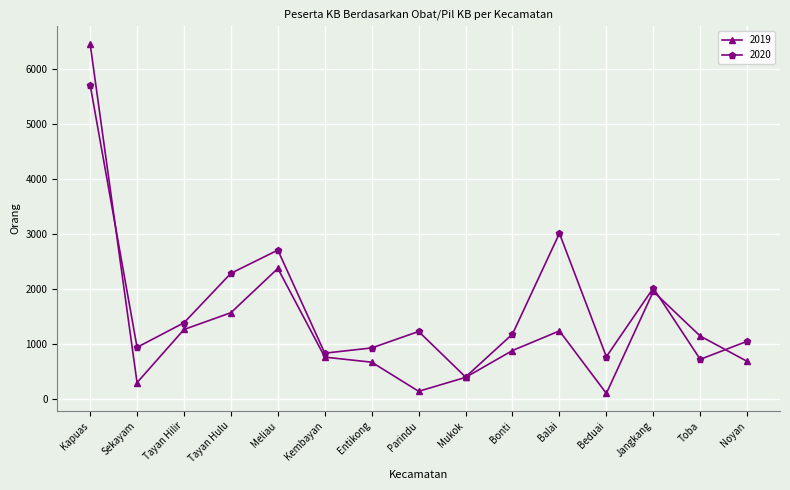

What is the total value across all series at Balai?

4253